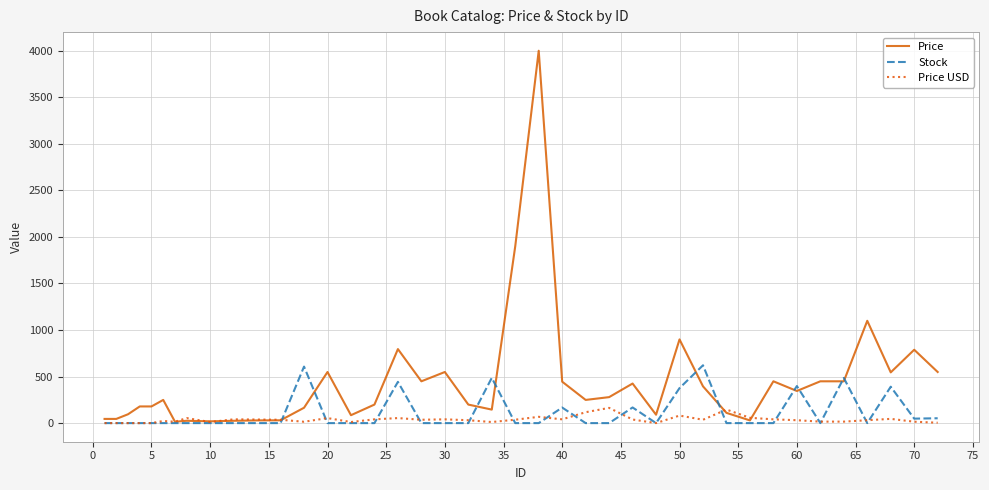

What is the sum of all Price USD values?

1492.8